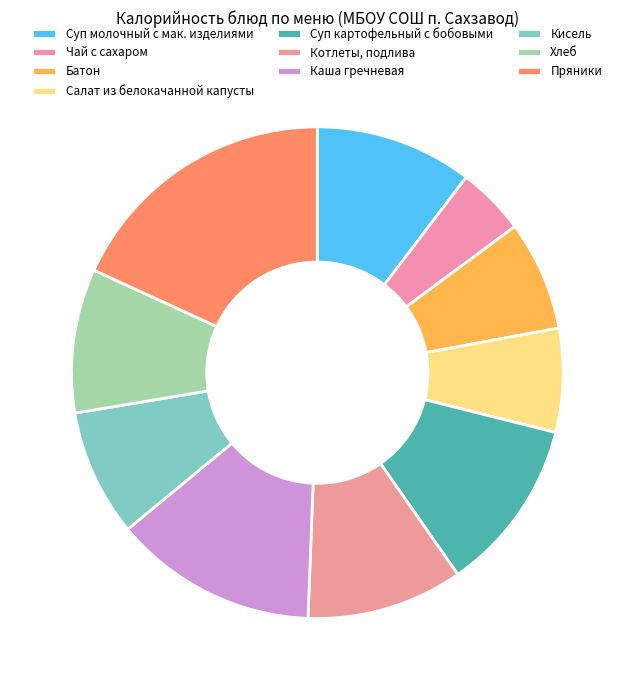

Is there any slice that represents more than half of the pie?

No